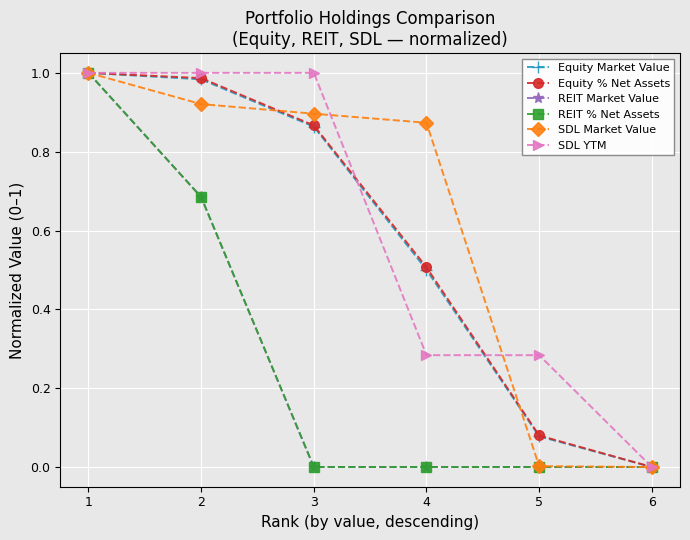

Does the chart have visible grid lines?

Yes